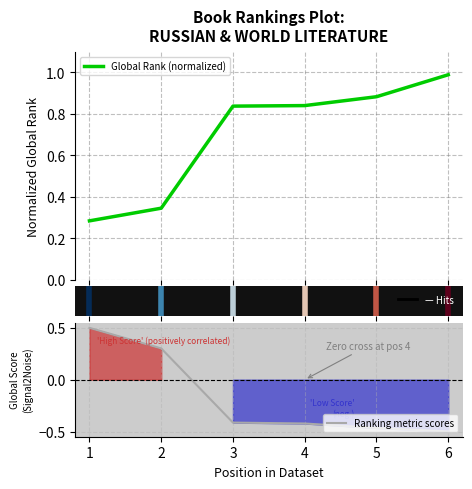

Does the chart have visible grid lines?

Yes